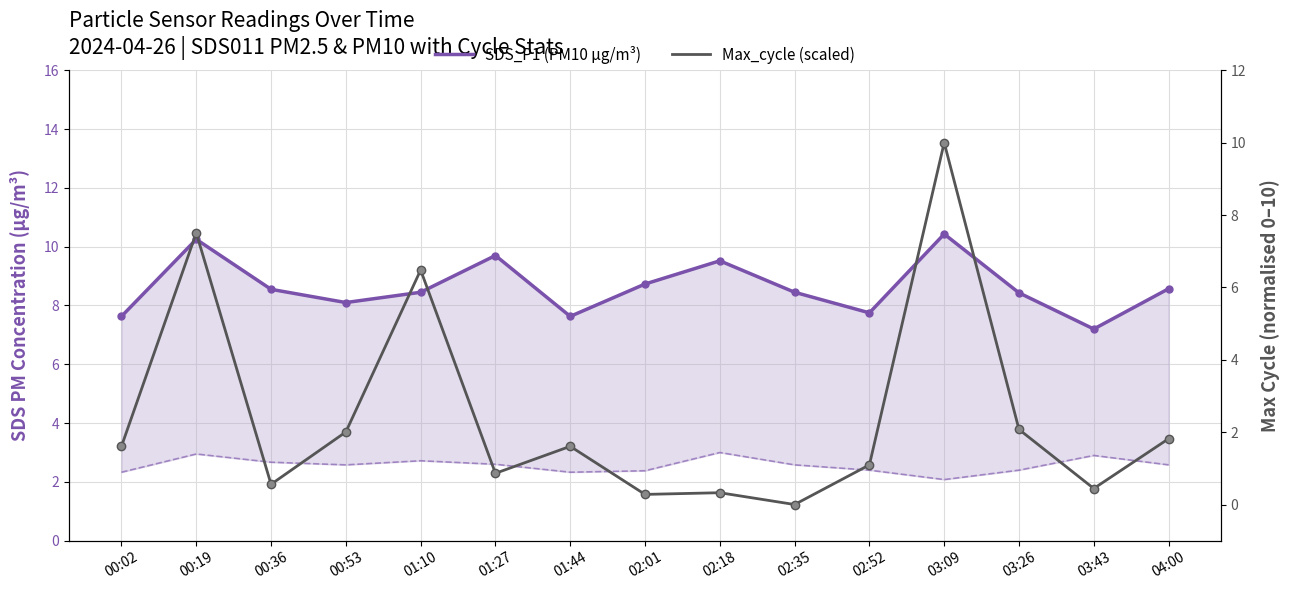

Does the chart have visible grid lines?

Yes